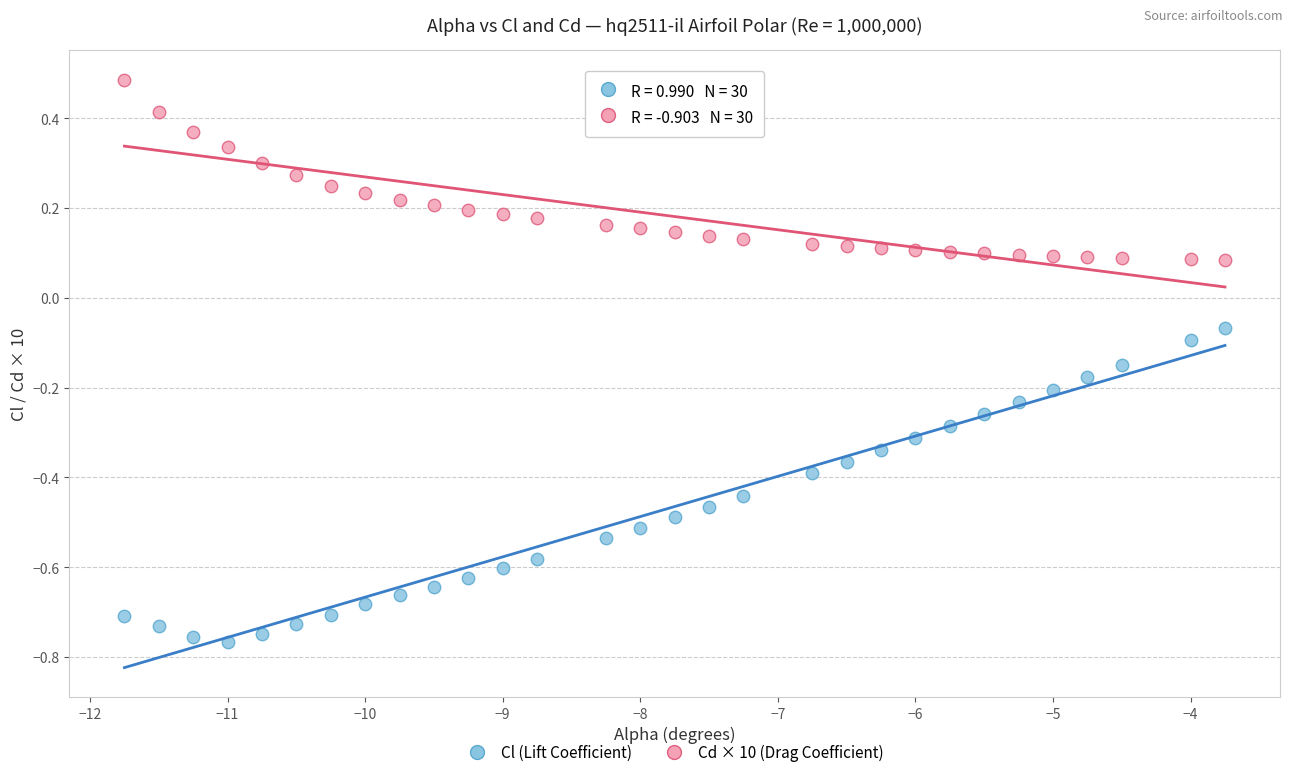

What are all the series names shown in the legend?

Cl (Lift Coefficient), Cd × 10 (Drag Coefficient)